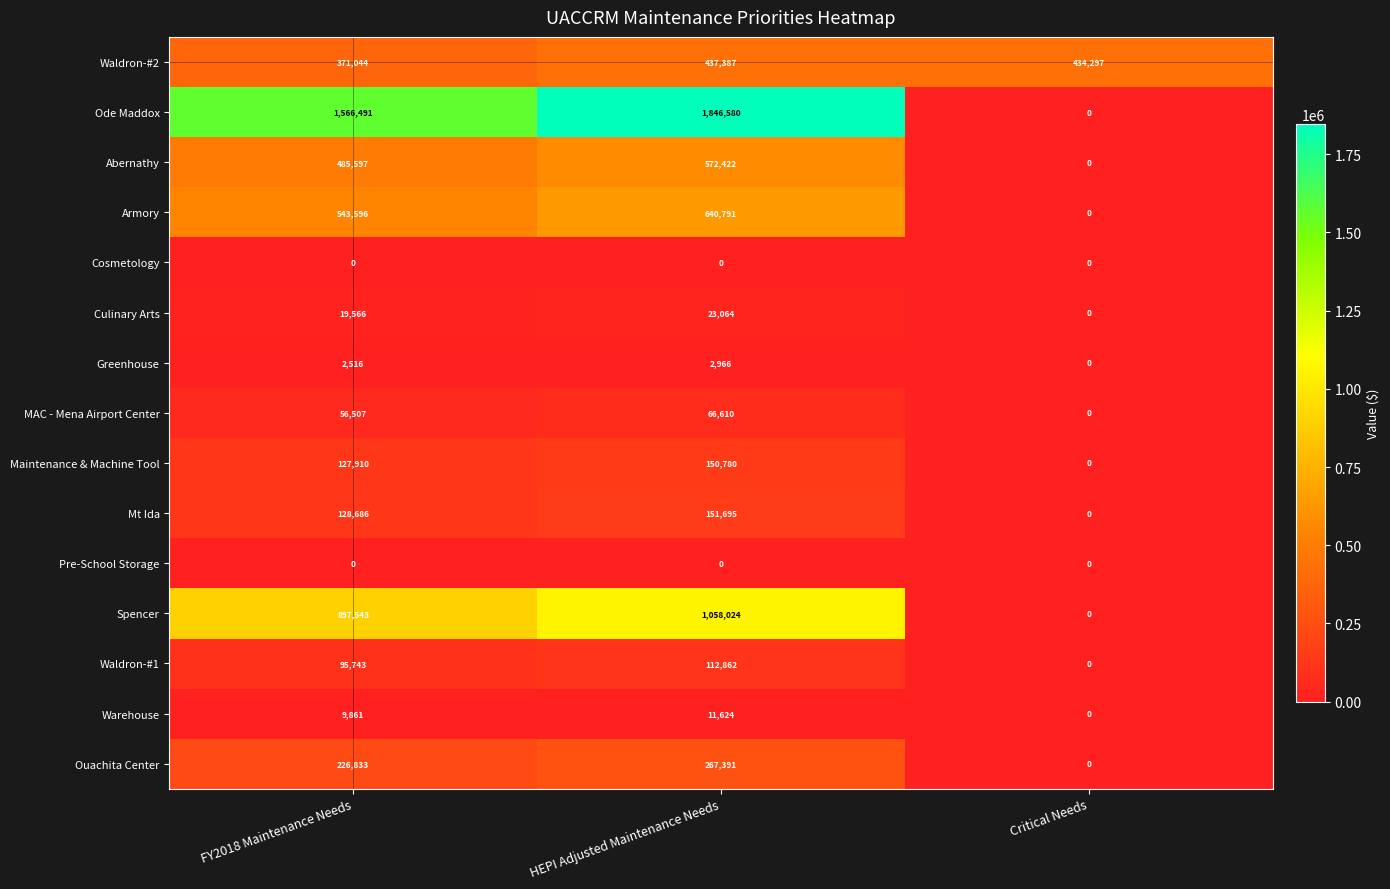

What is the greatest value displayed?

1846580